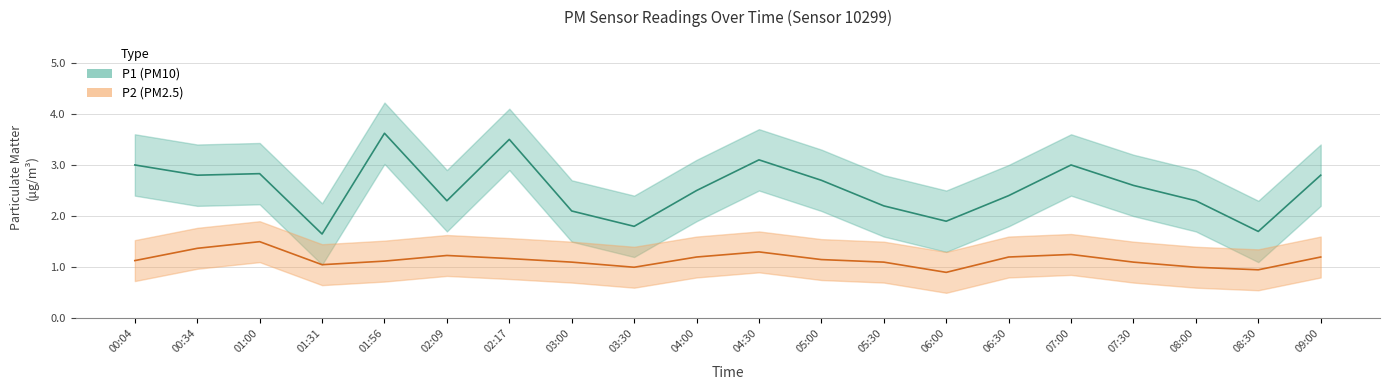

Is the value of P2 at 09:00 greater than the value of P1 at 07:30?

No